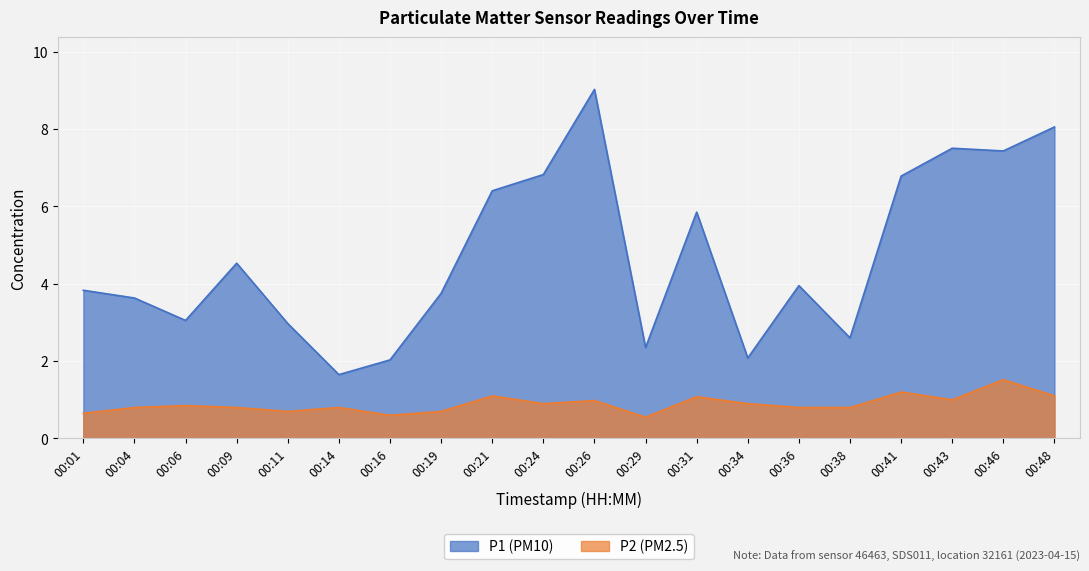

What is the difference between the P1 values at 00:48 and 00:01?

4.2